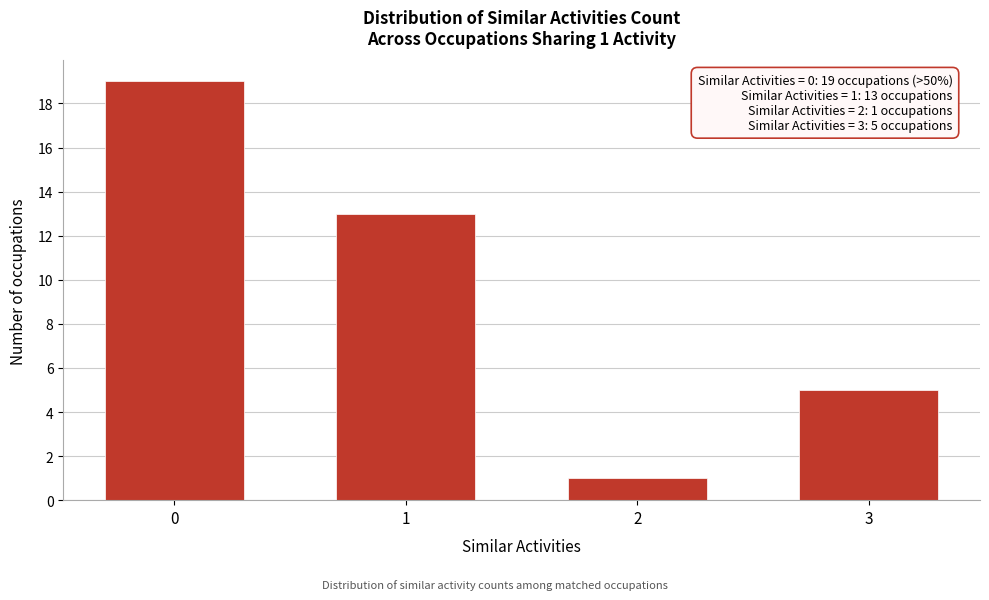

Reading left to right, what are all the values shown in this chart?

19	13	1	5